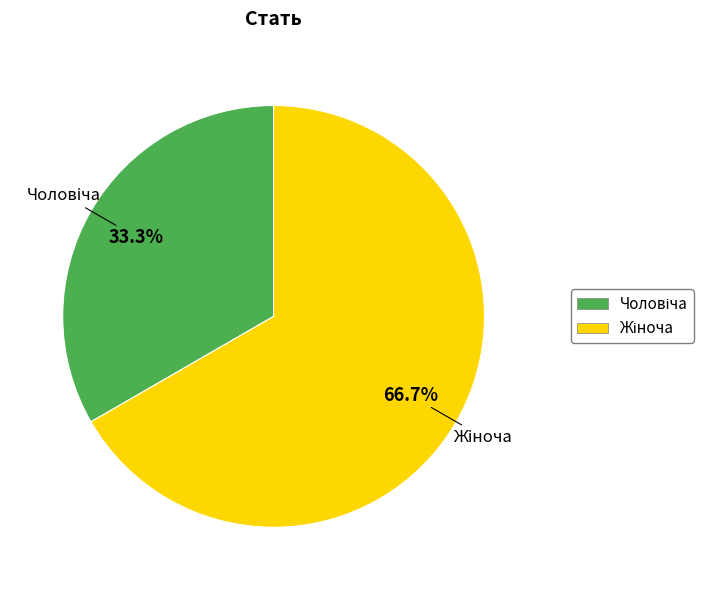

Does any single category account for the majority?

Yes